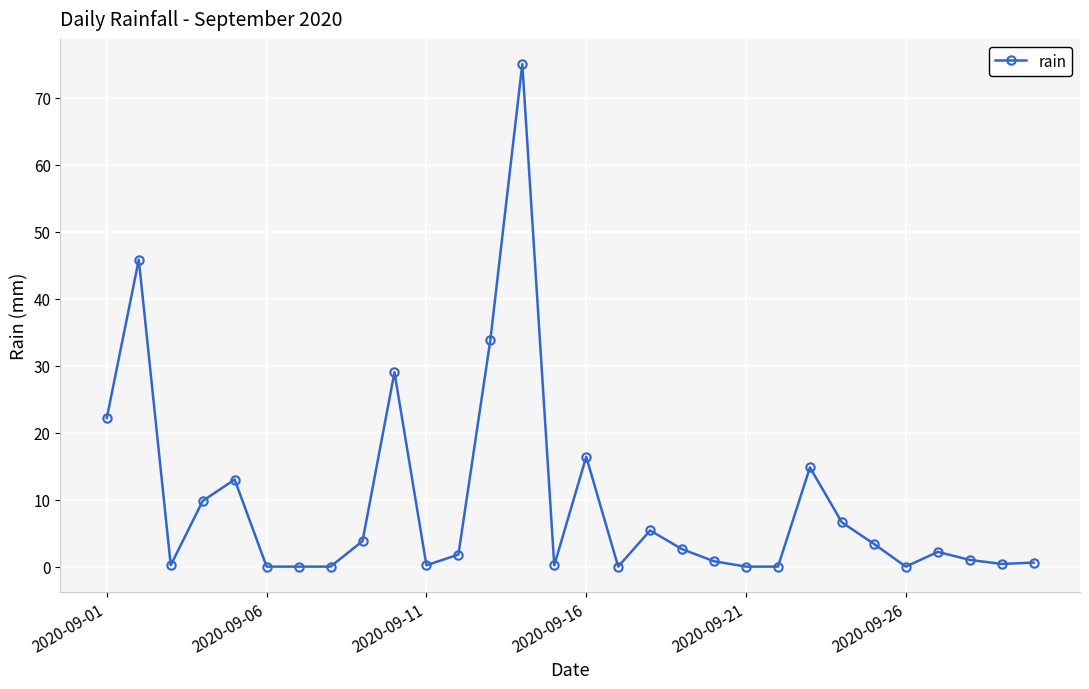

Does the chart have visible grid lines?

Yes